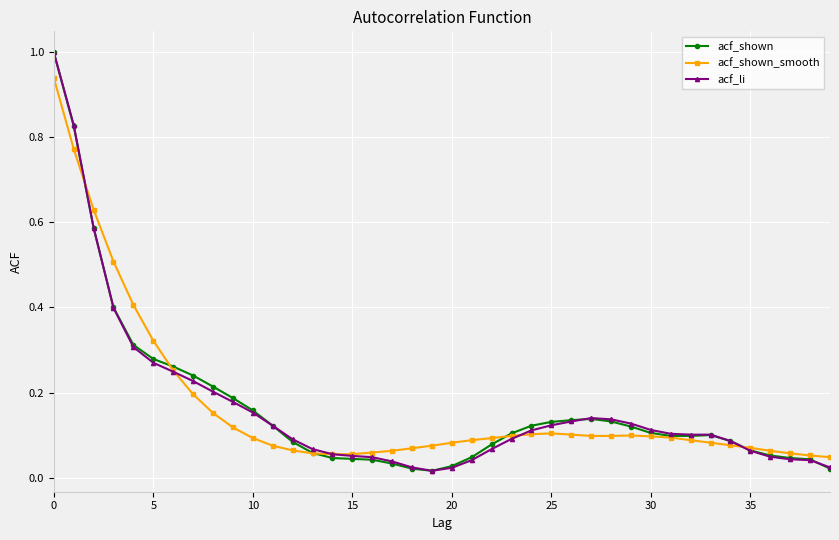

True or false: acf_li has more than 0 points higher than both neighbors.

True